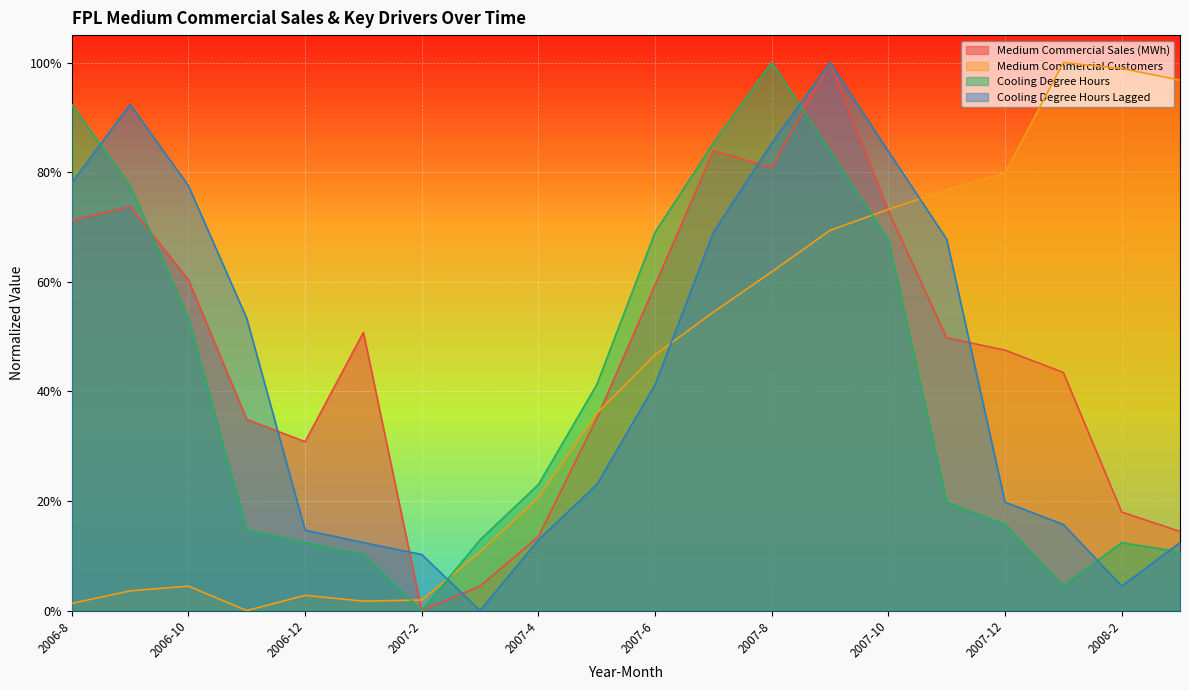

What is the maximum value shown in the chart?

1.0